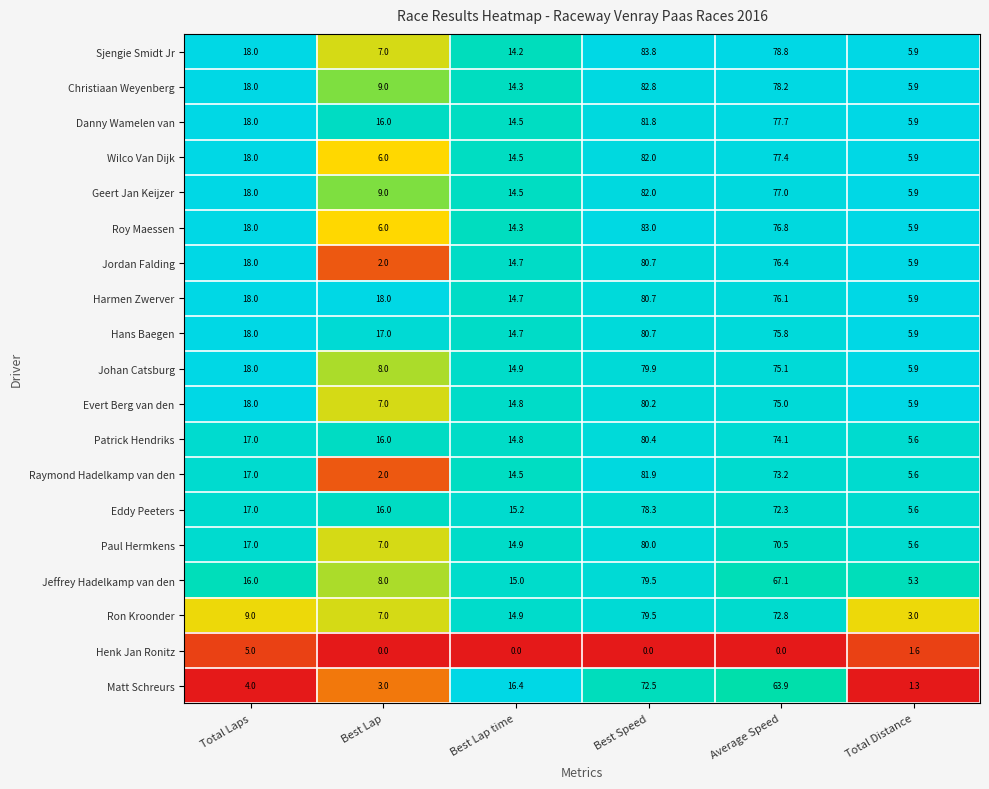

At which category is the sum across all series the highest?

Best Speed